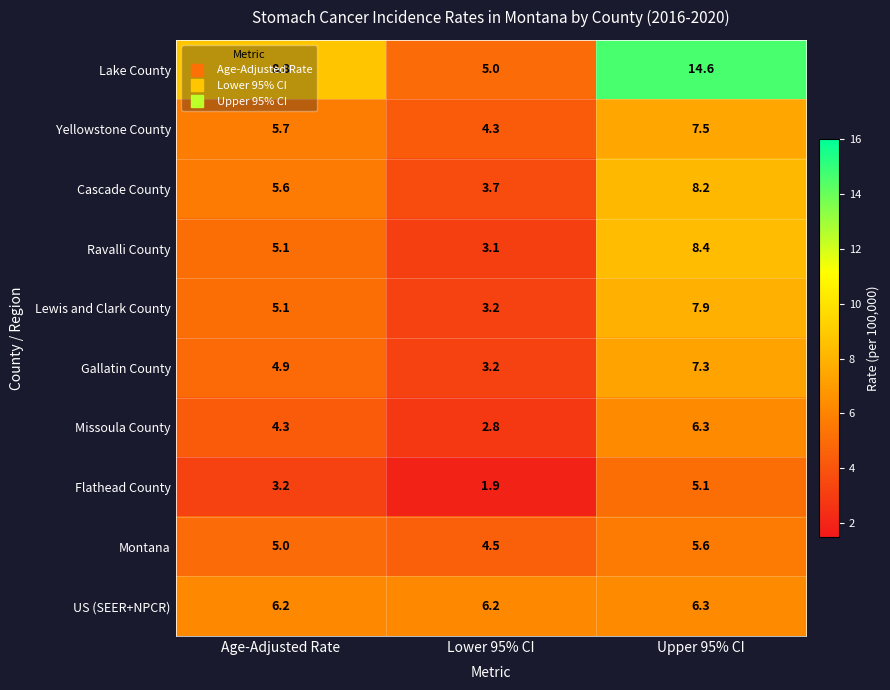

Count the number of categories in the chart.

3